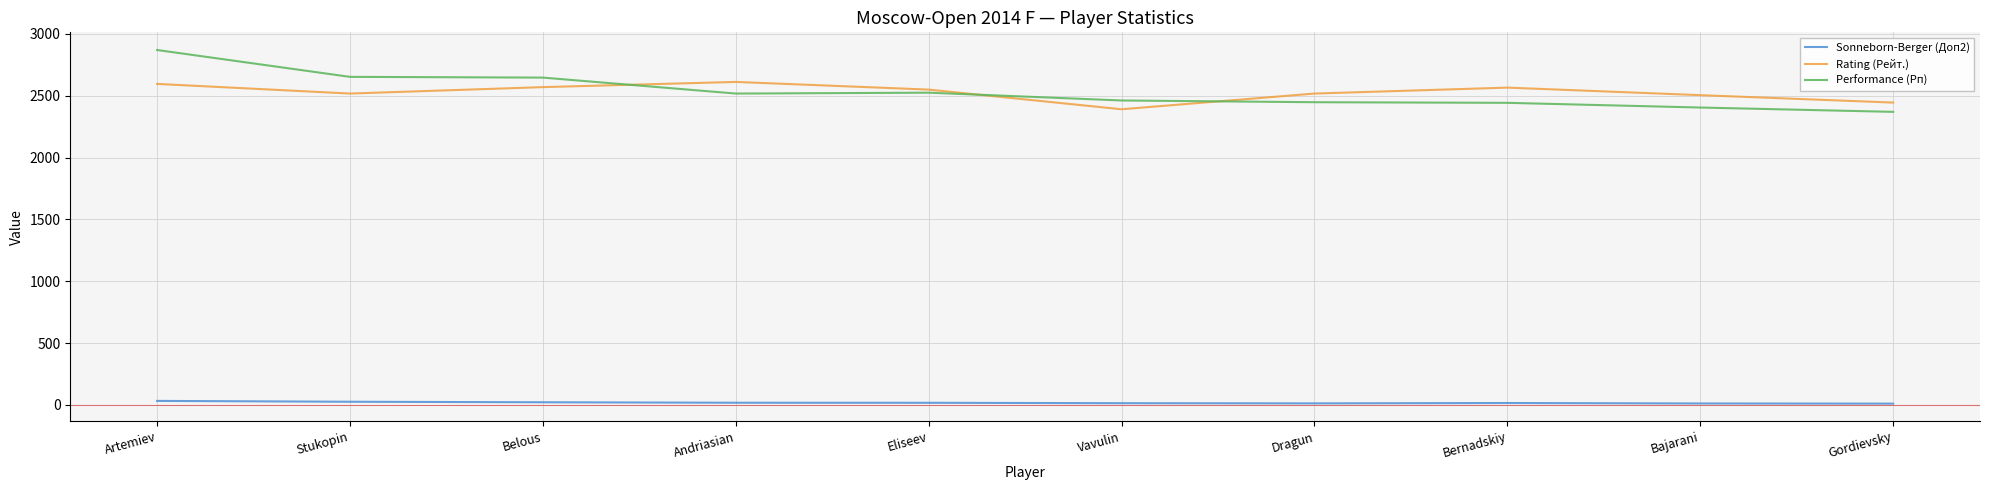

Is it true that Rating (Рейт.) equals 2390.0 at Vavulin?

True